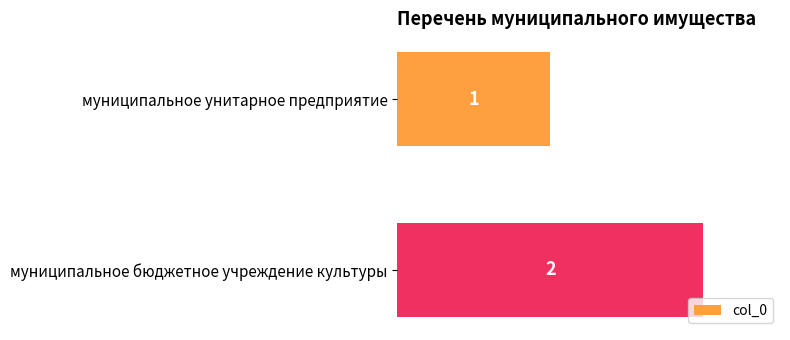

Is it true that the value at муниципальное унитарное предприятие is 1?

True